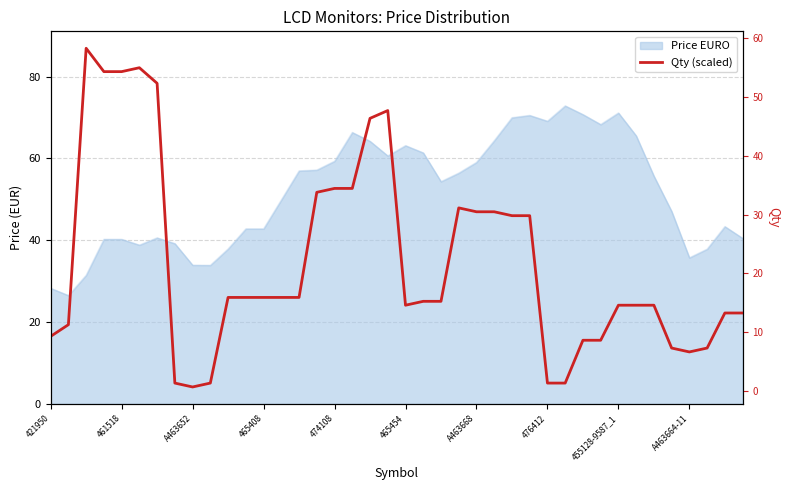

Reading left to right, what are all the values shown in this chart?

9.3	11.3	58.3	54.3	54.3	55.0	52.3	1.3	0.7	1.3	15.9	15.9	15.9	15.9	15.9	33.8	34.4	34.4	46.4	47.7	14.6	15.2	15.2	31.1	30.5	30.5	29.8	29.8	1.3	1.3	8.6	8.6	14.6	14.6	14.6	7.3	6.6	7.3	13.2	13.2